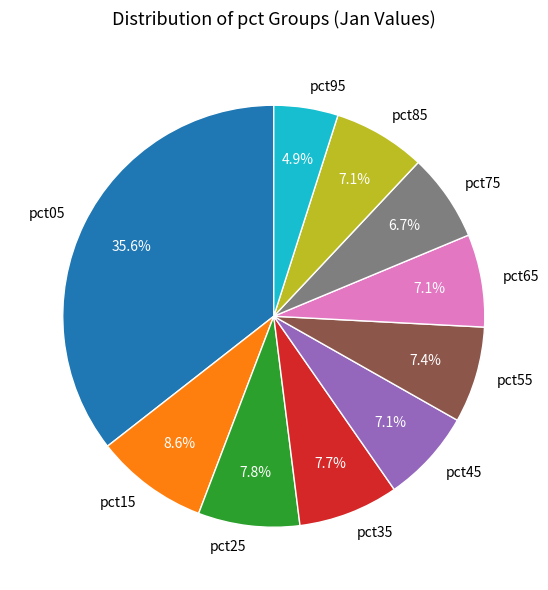

Does pct95 represent more than half of the total?

No